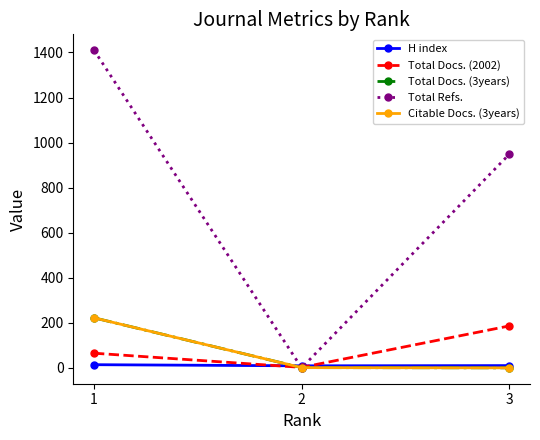

Is this an area chart (filled region under the line)?

No